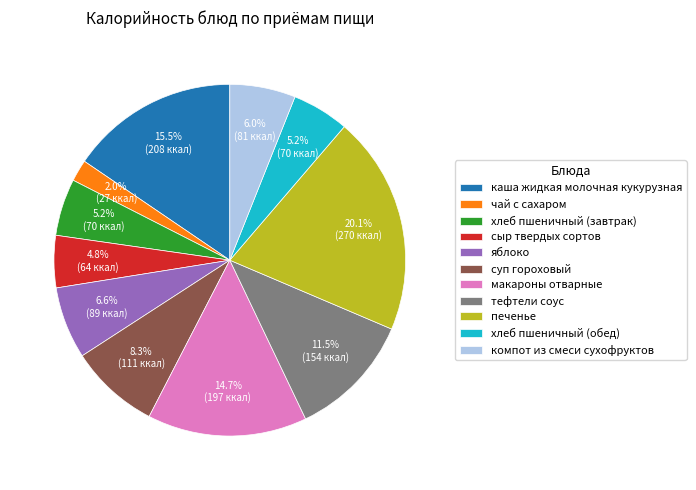

Does сыр твердых сортов represent more than half of the total?

No